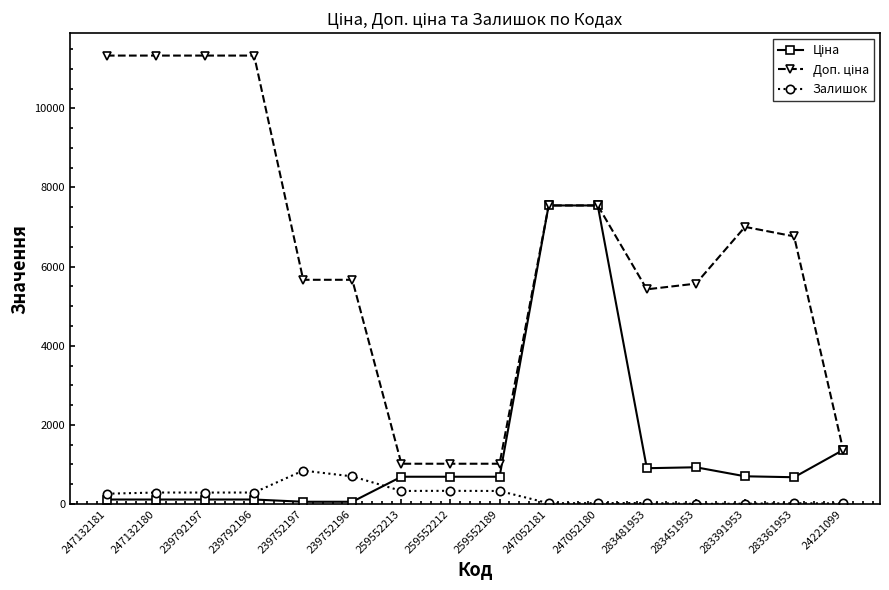

What is the maximum value shown in the chart?

11334.0